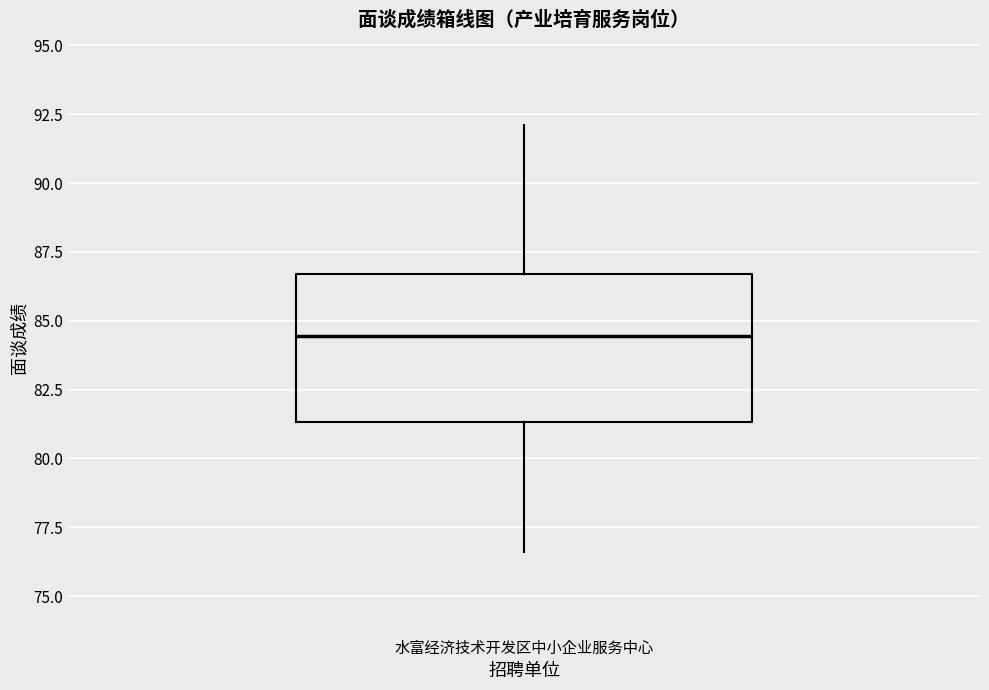

Where does the upper whisker of the box for 水富经济技术开发区中小企业服务中心 end on the y-axis? The values are not printed on the chart, so give them approximately, as read against the axis.

92.0